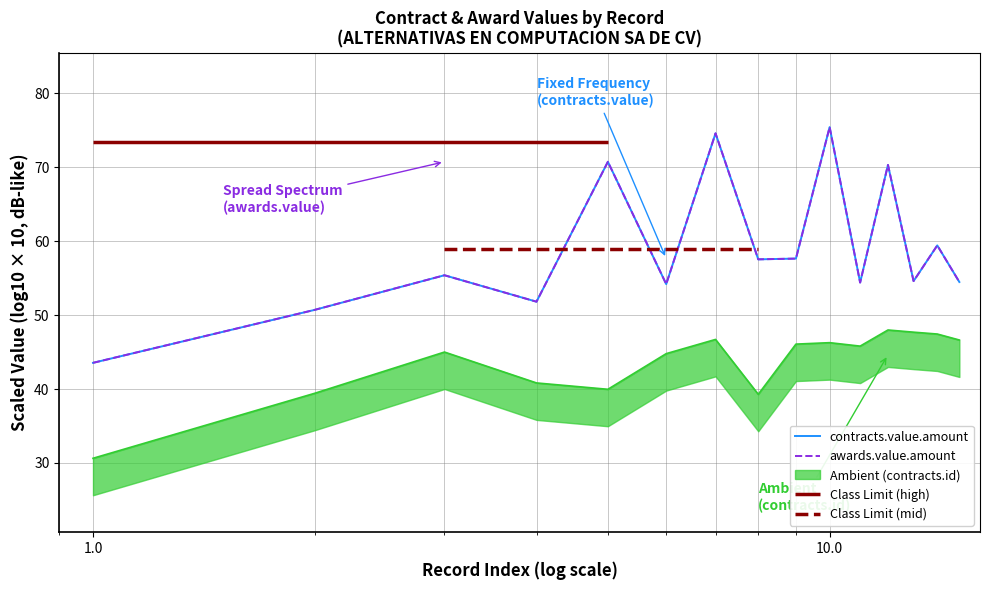

Which series has the widest spread of values?

contracts.value.amount